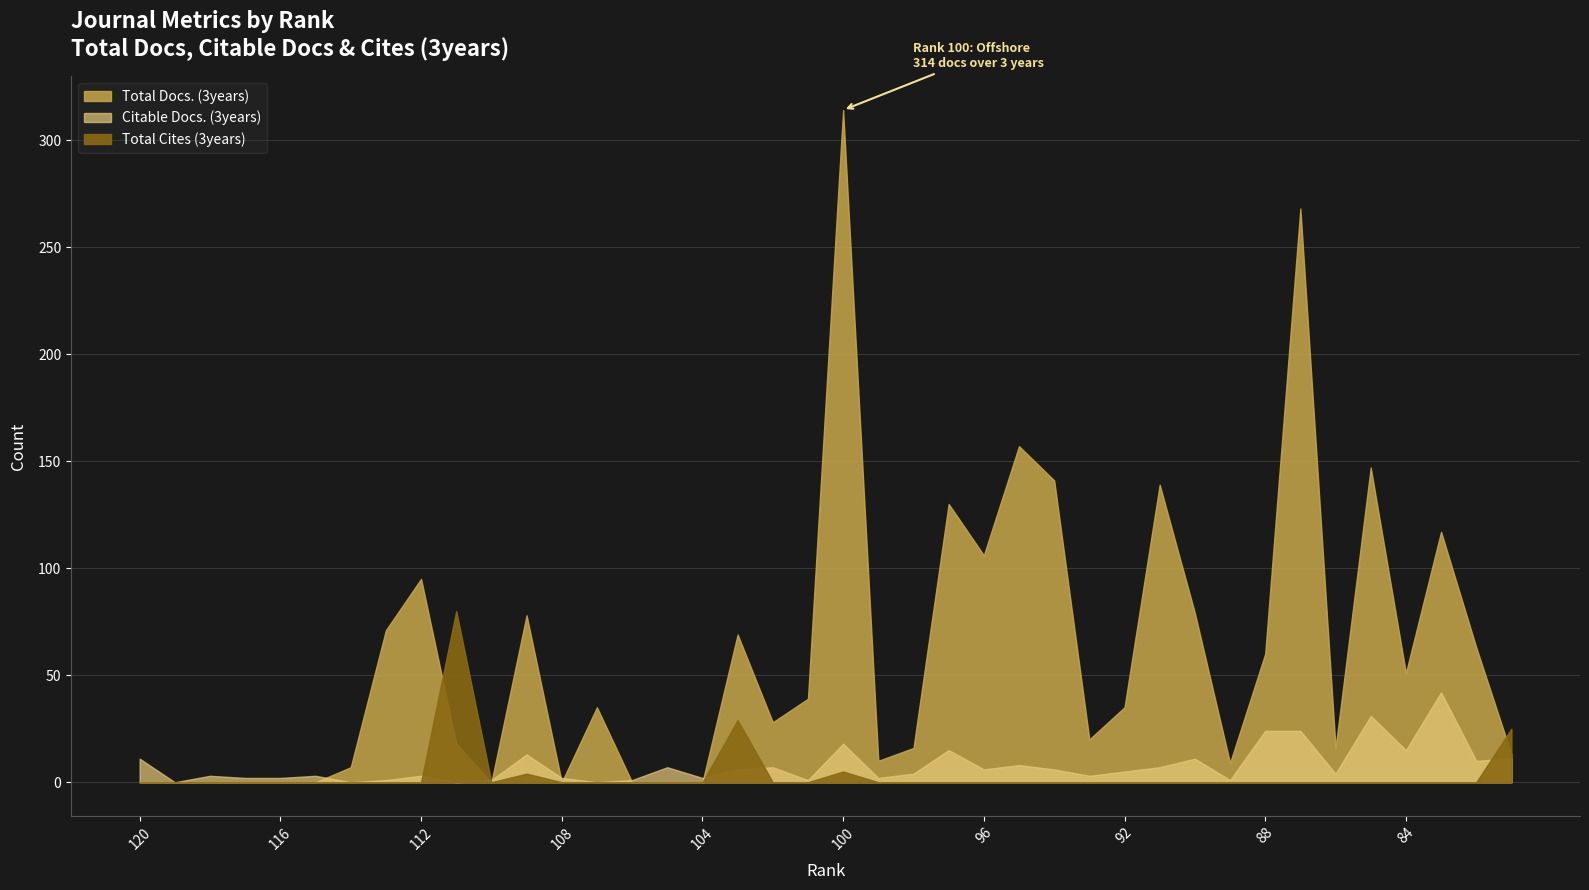

Is it true that Total Cites (3years) equals 41 at 104?

False